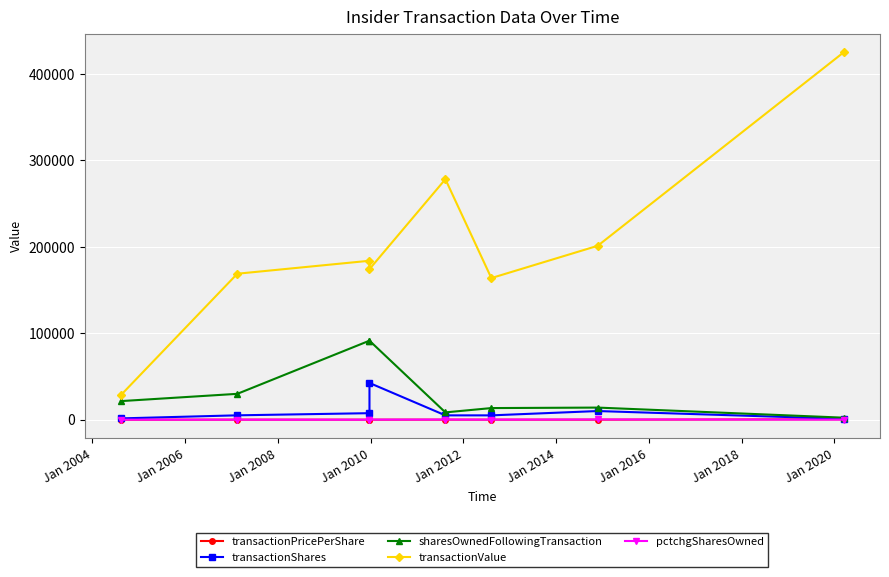

True or false: transactionPricePerShare has a value of 33.5 at Jan 2014.

True